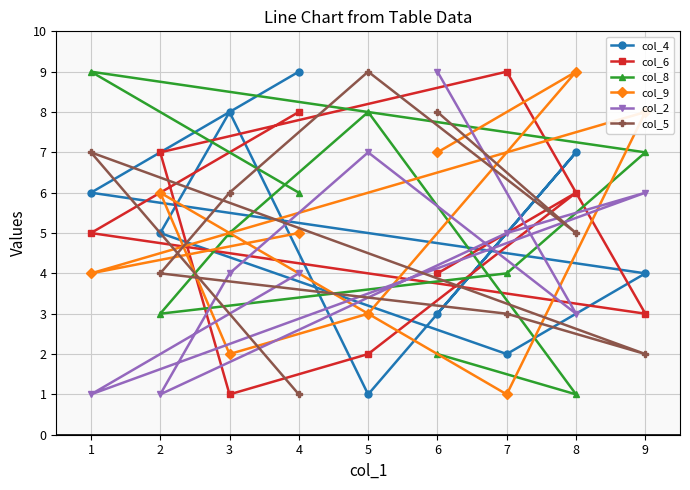

Does the chart display data point markers on the line(s)?

Yes